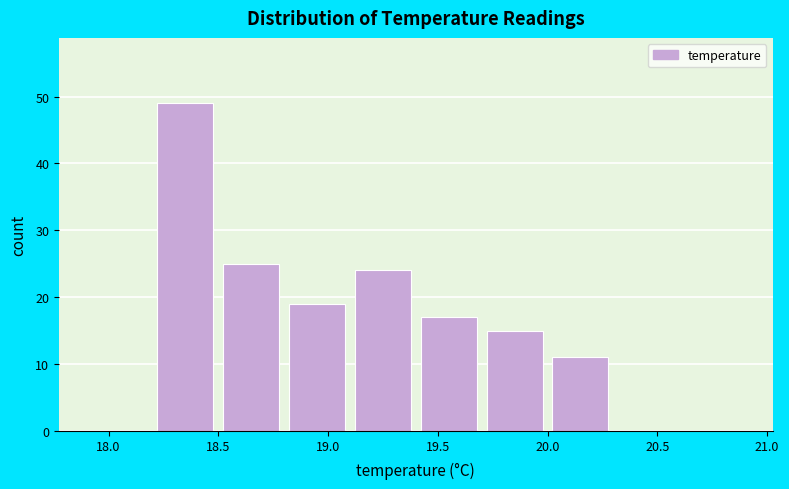

Over which range of the x-axis is the bar tallest?

18.2 to 18.5